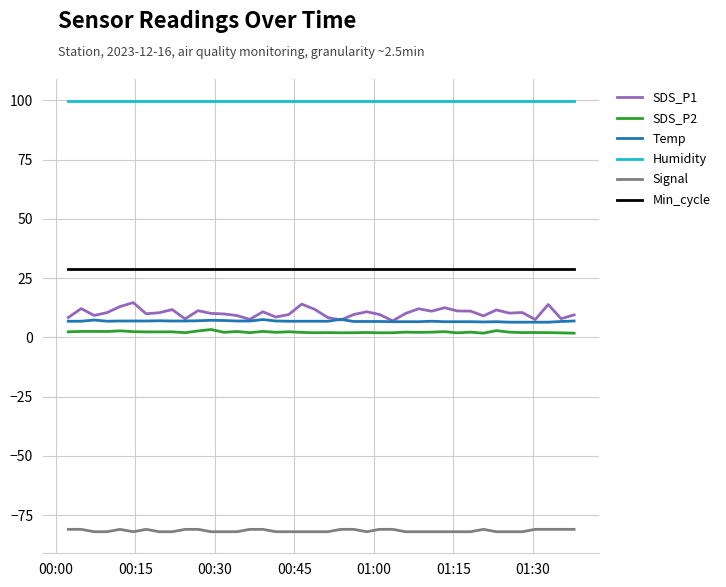

True or false: SDS_P1 and Min_cycle cross at least once.

False